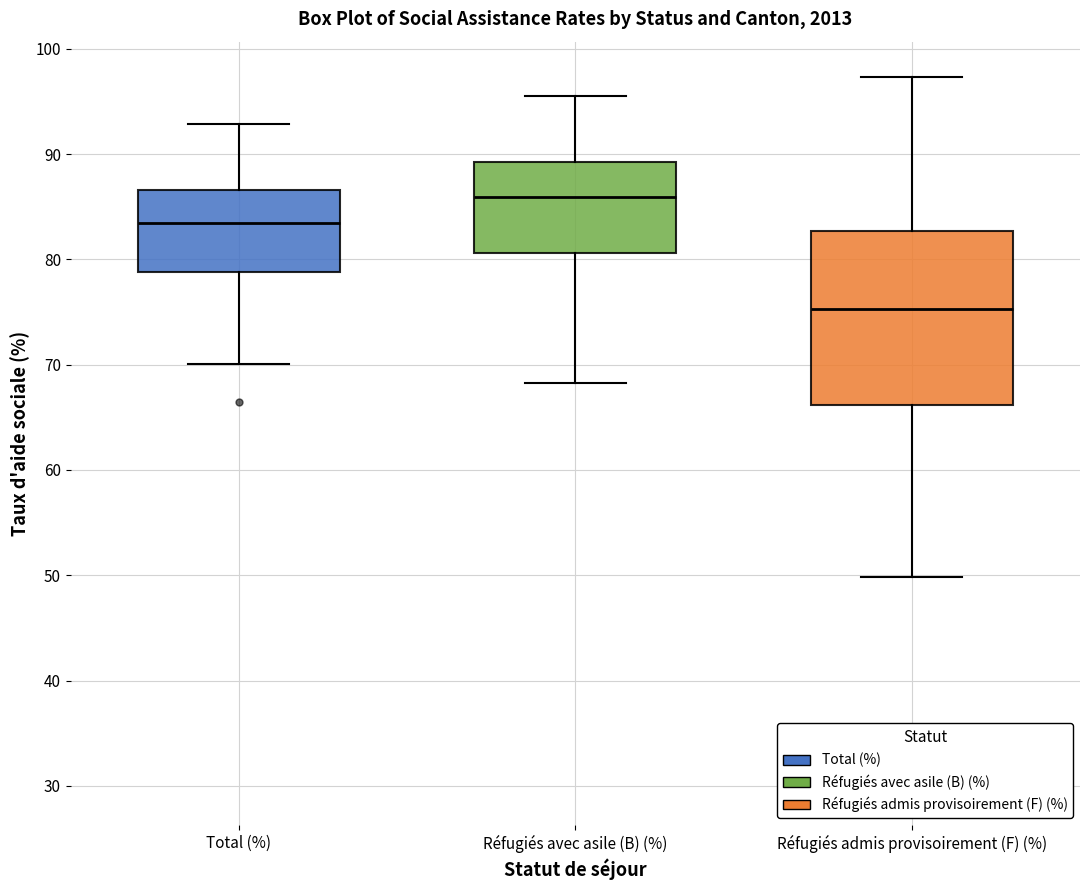

Reading left to right, transcribe this box plot: for each box, give where its median line is, the range the box spans, and where its two whiskers end, as read against the y-axis. The values are not printed on the chart, so give them approximately, as read against the axis.

Total (%): median 83, box 79 to 87, whiskers 70 to 93
Réfugiés avec asile (B) (%): median 86, box 81 to 89, whiskers 68 to 95
Réfugiés admis provisoirement (F) (%): median 75, box 66 to 83, whiskers 50 to 97